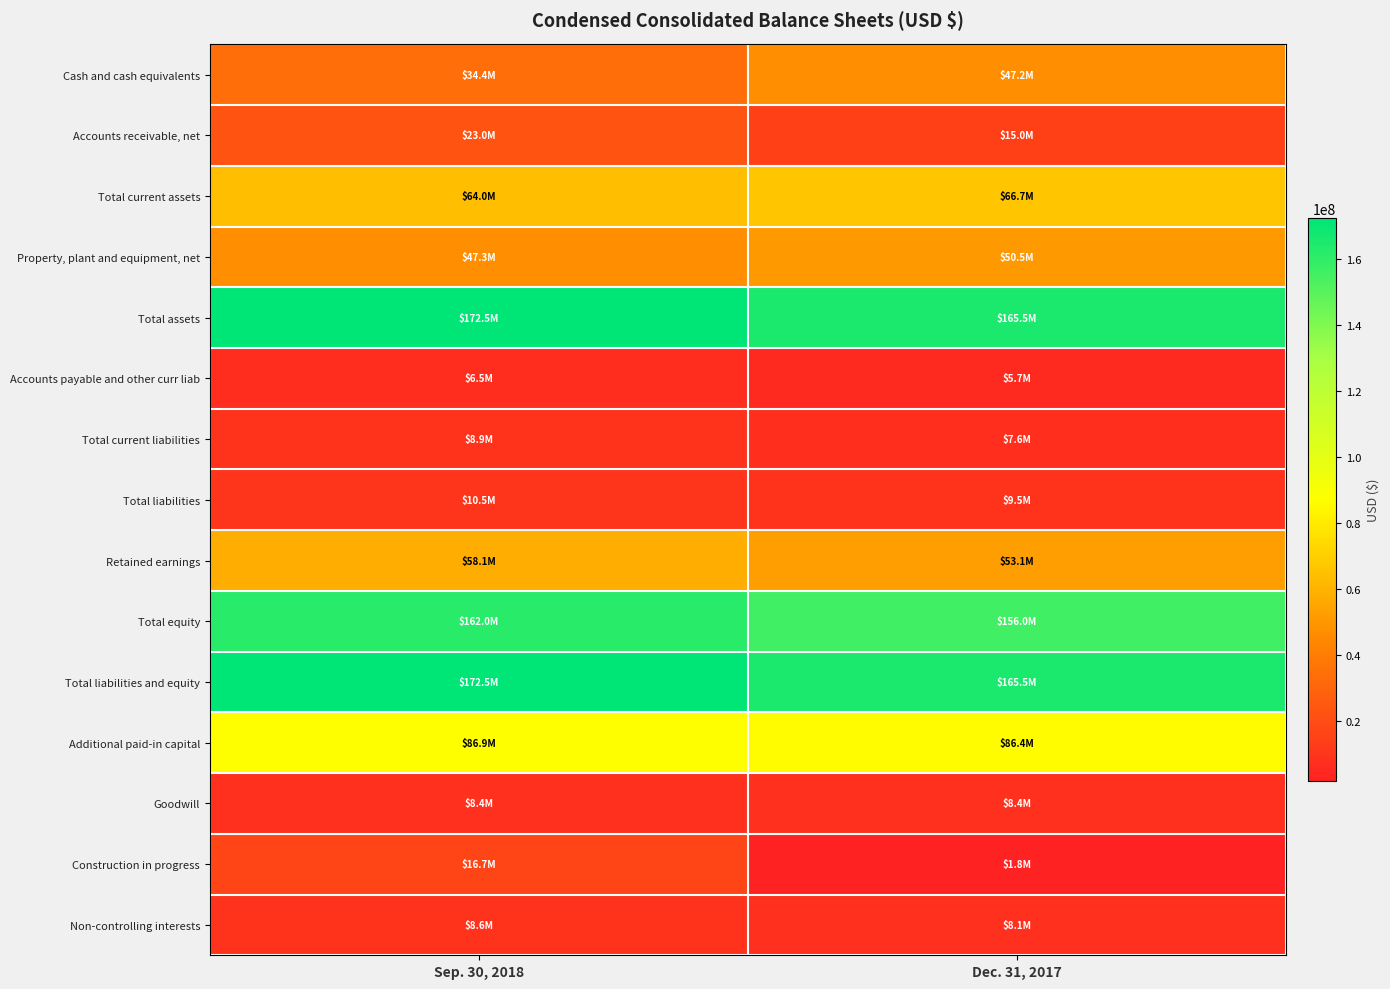

Which category has the highest value across all series?

Sep. 30, 2018